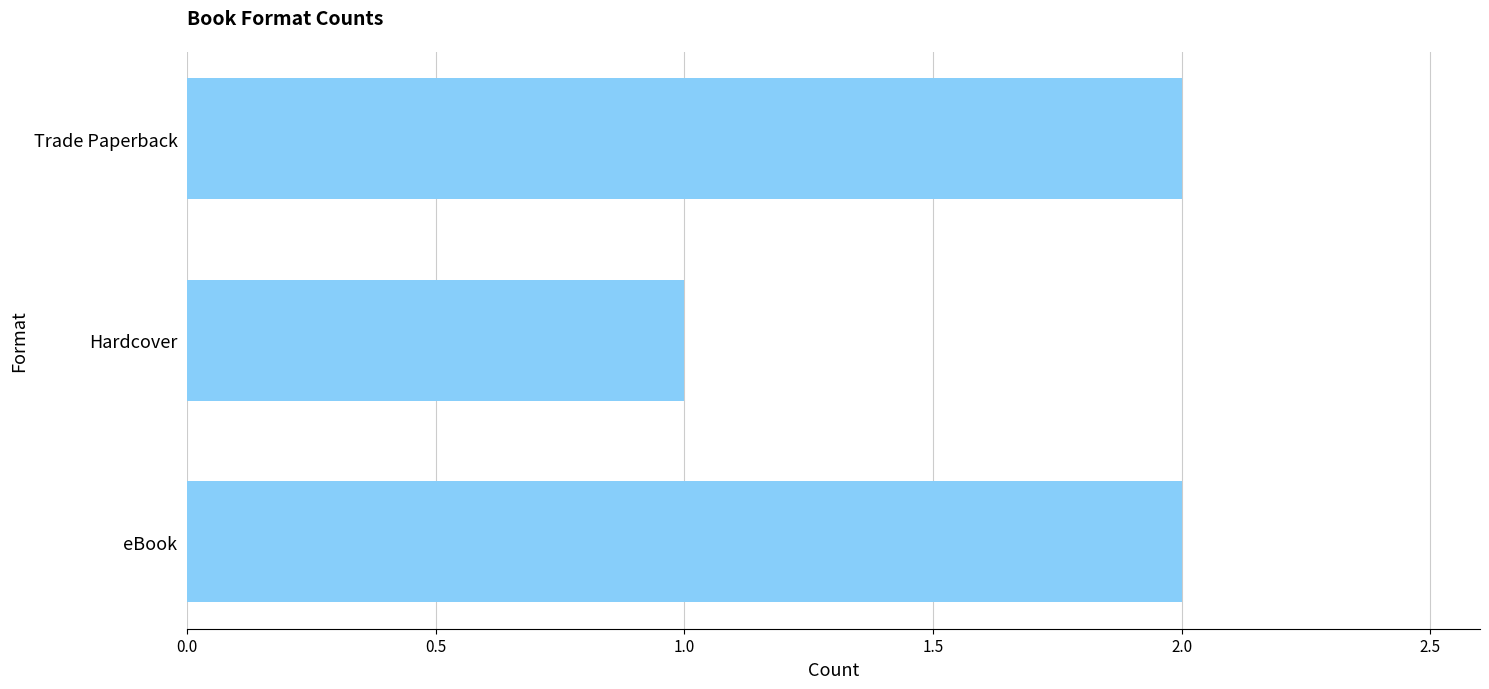

What is the ratio of the value at eBook to the value at Trade Paperback?

1.0